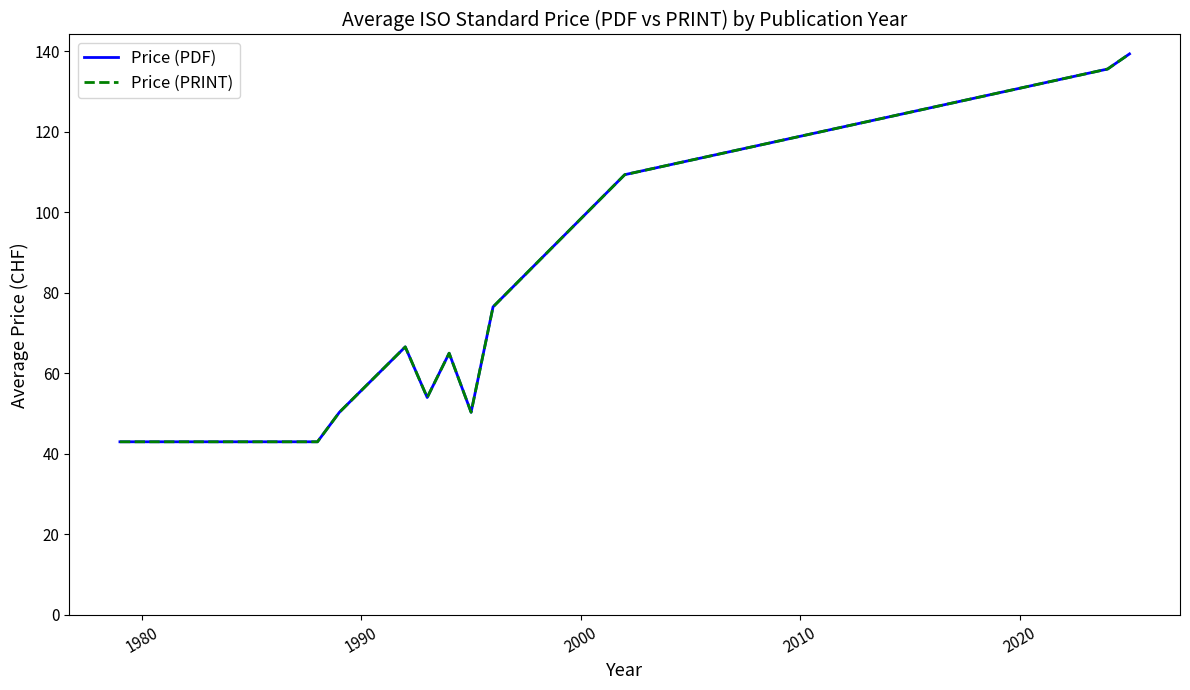

Does the chart have visible grid lines?

No